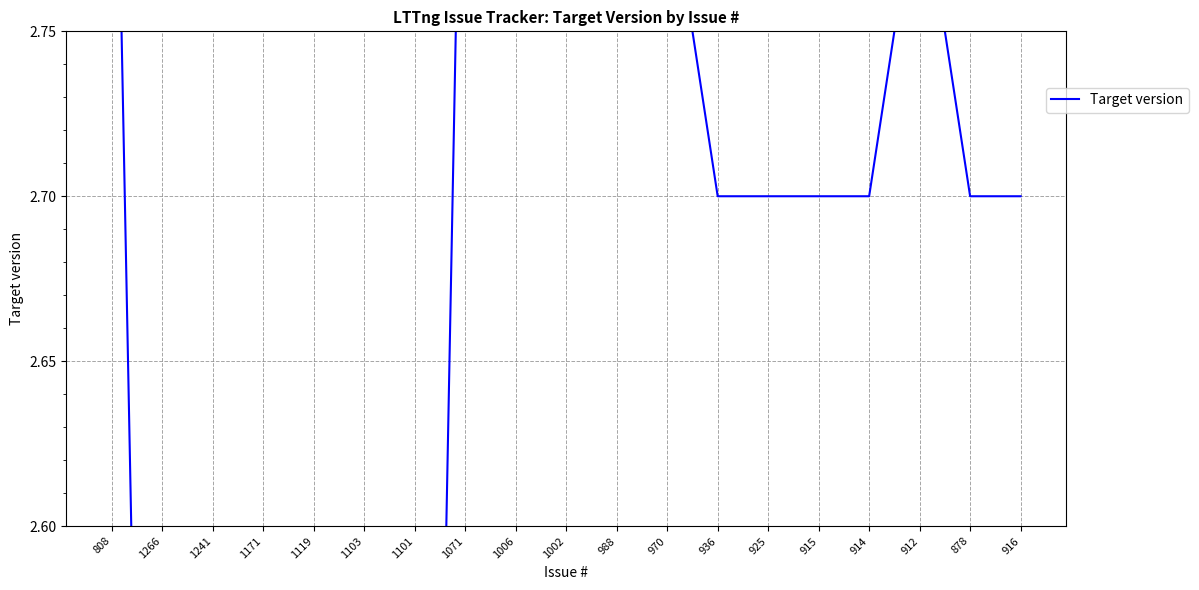

How many interior local peaks (higher than both neighbors) does the data have?

2